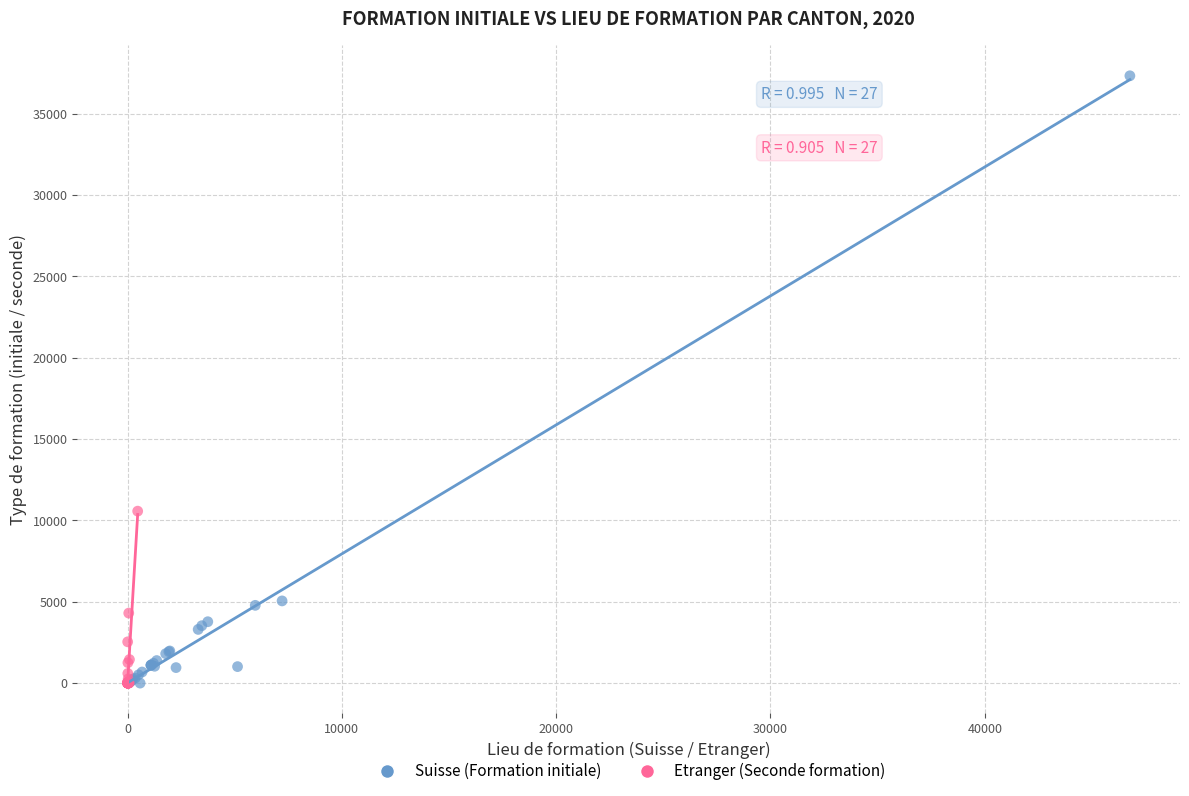

Which series has the largest Y range (max minus min)?

Suisse (Formation initiale)